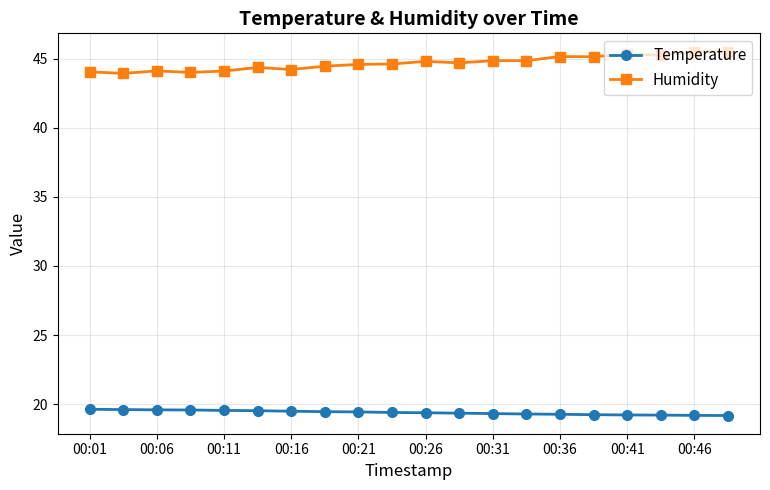

List the series in order of their overall mean, lowest first.

Temperature, Humidity